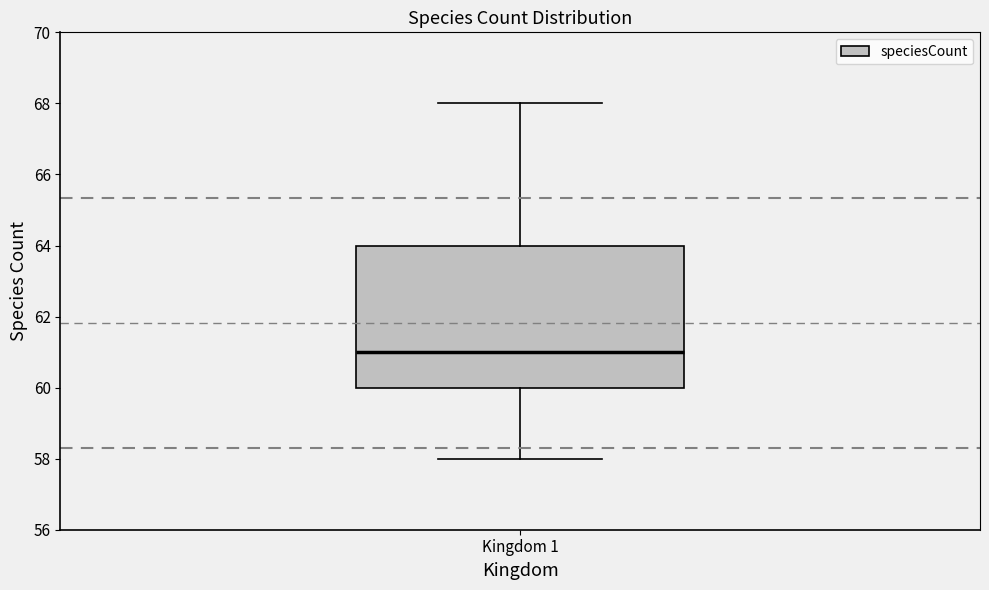

Where does the upper whisker of the box for Kingdom 1 end on the y-axis? The values are not printed on the chart, so give them approximately, as read against the axis.

68